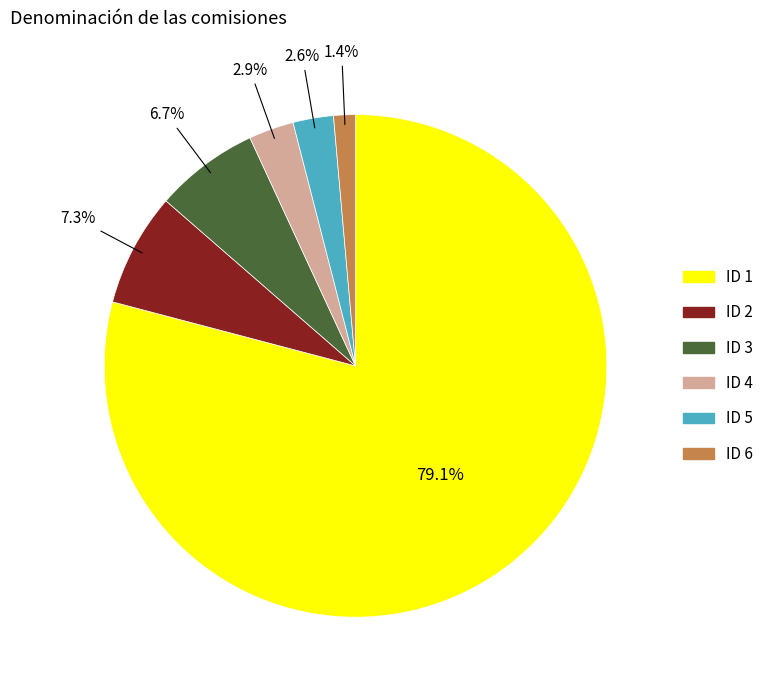

To the nearest percent, what is the average slice percentage?

17%